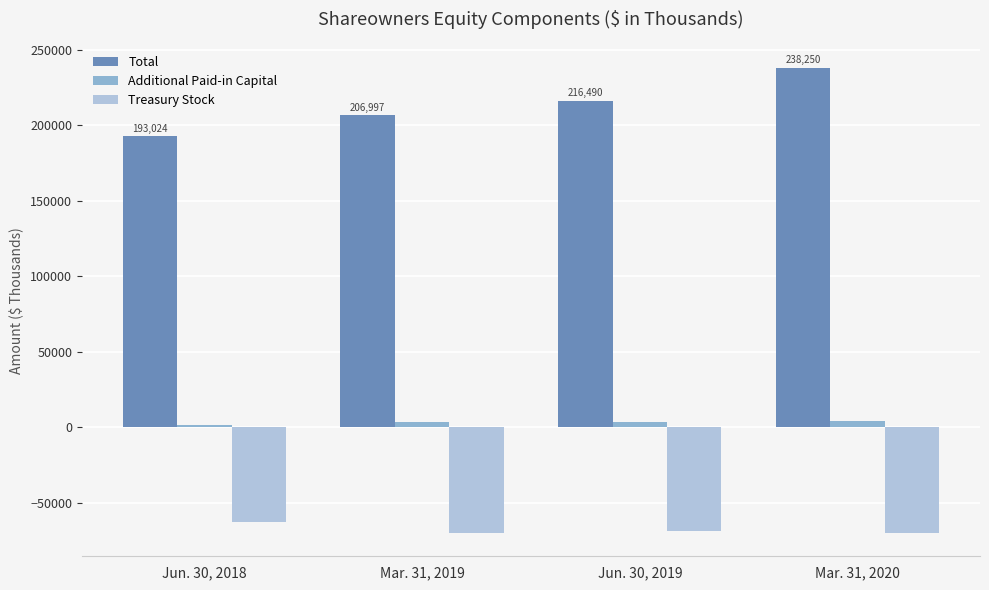

Which category has the highest value across all series?

Mar. 31, 2020